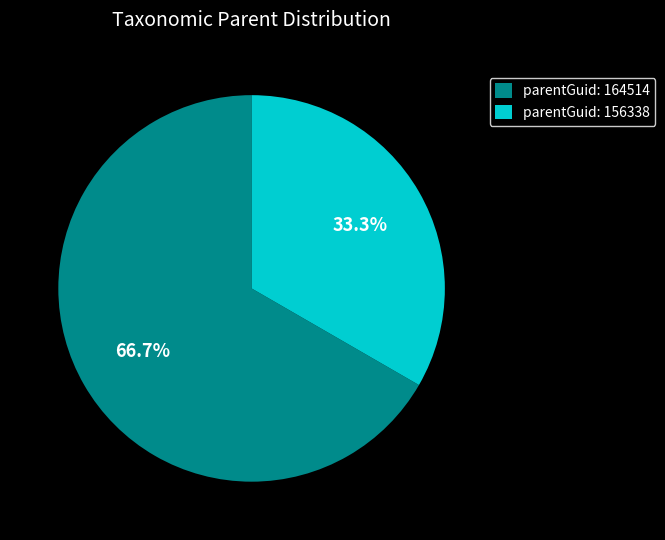

What portion of the pie excludes parentGuid: 164514?

33.3%